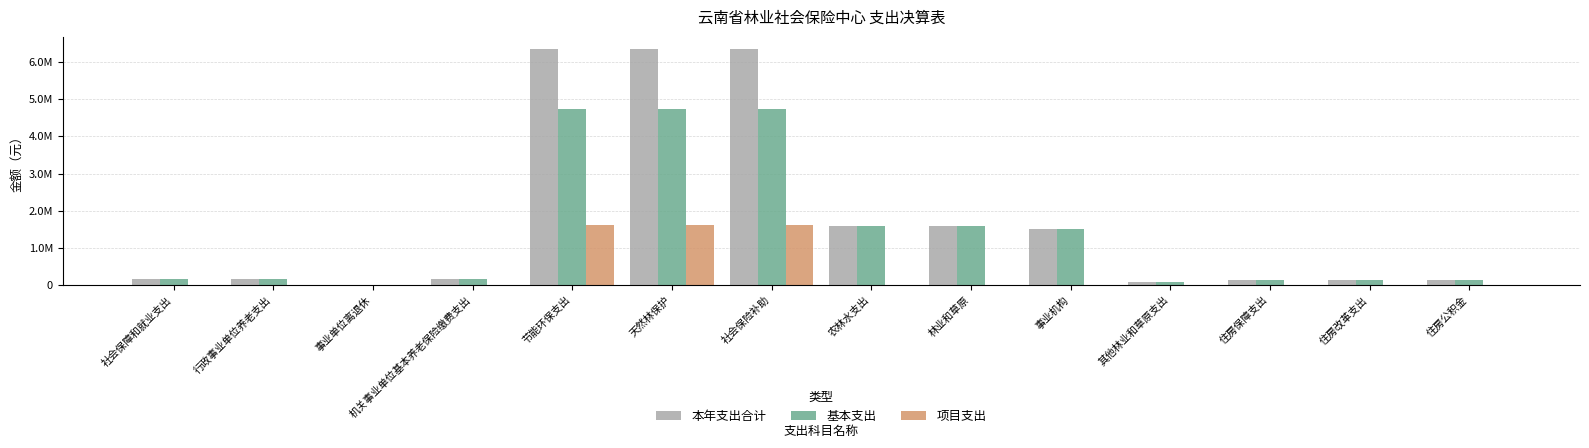

Are the bars grouped side by side (vs. stacked)?

Yes